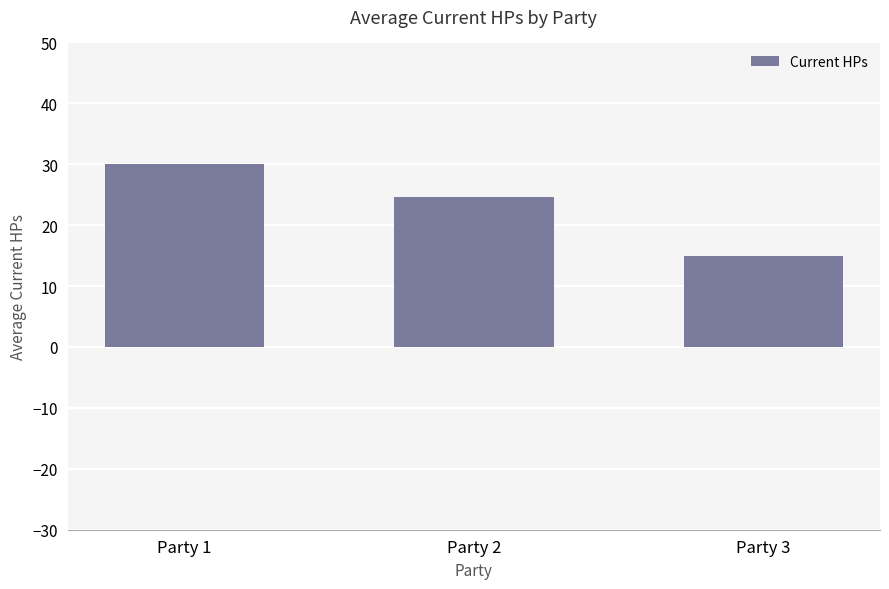

What is the minimum value shown in the chart?

14.9